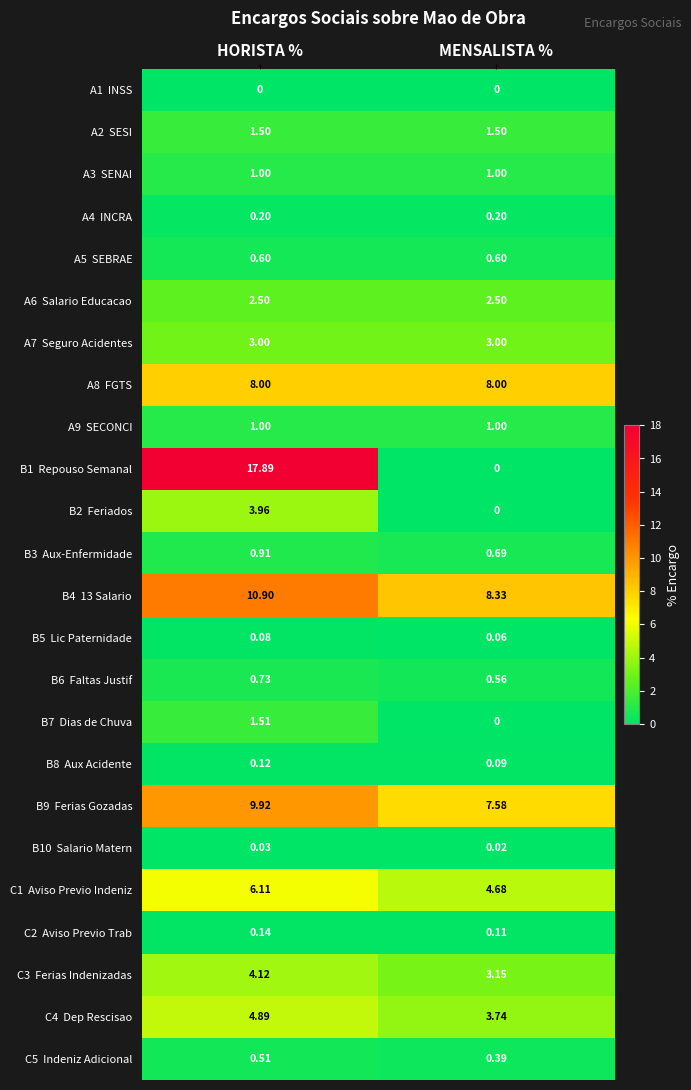

At which category is the sum across all series the highest?

HORISTA %